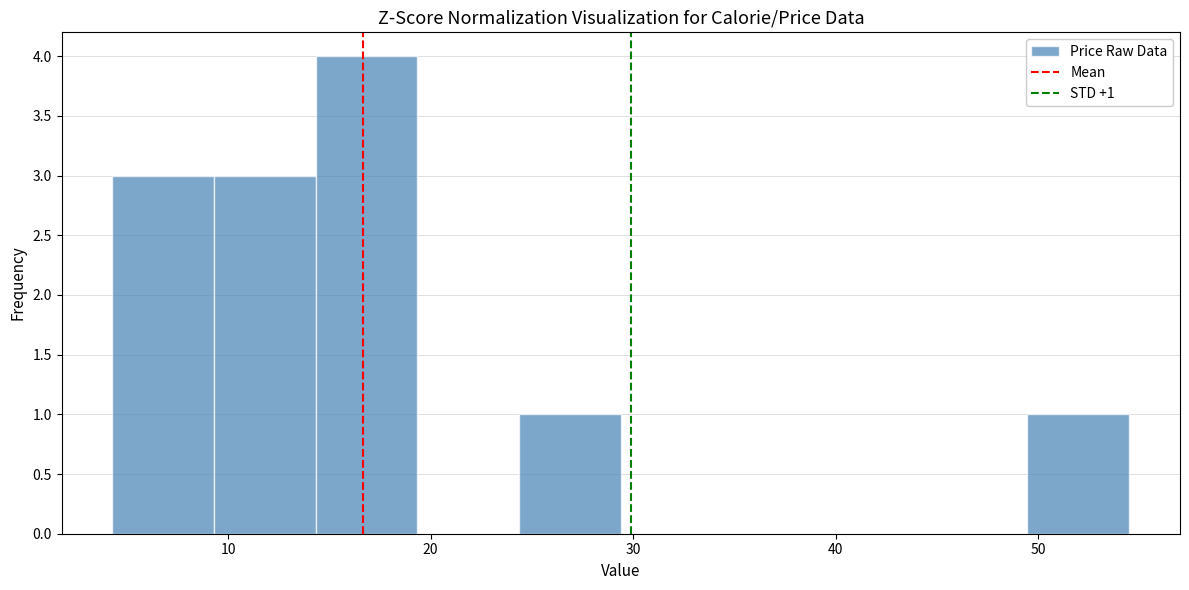

Which range on the x-axis has the tallest bar?

14 to 19